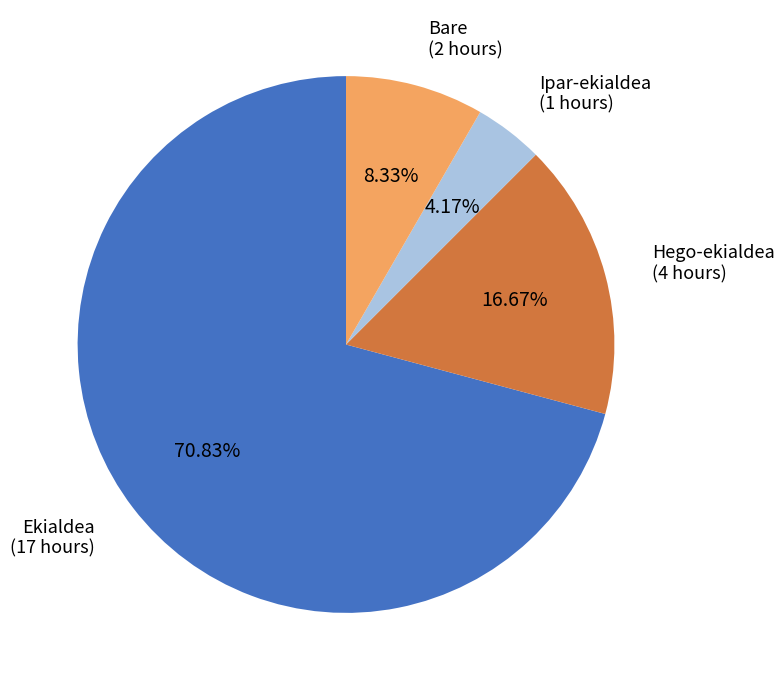

To the nearest percent, what portion does Bare represent?

8%